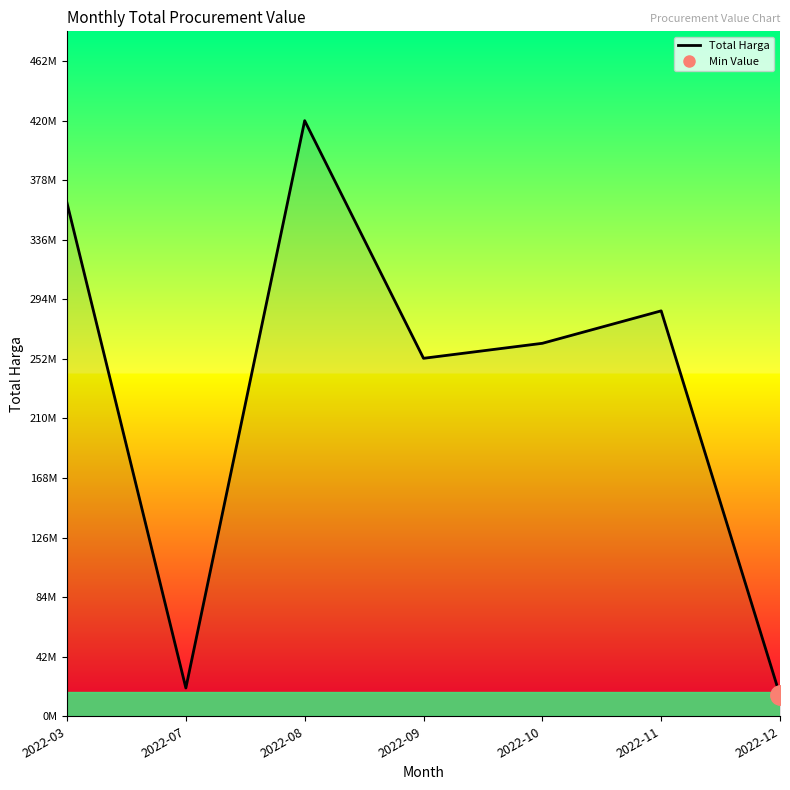

Count the number of categories in the chart.

7